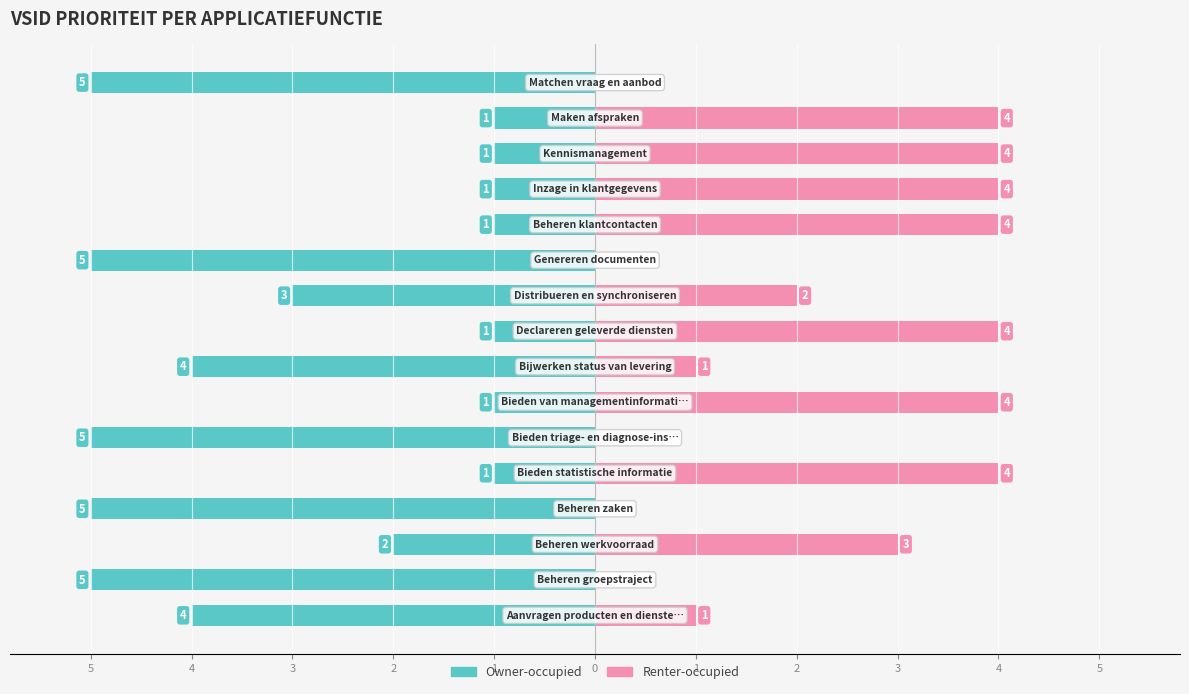

True or false: Owner-occupied has a value of -5 at 2.

True